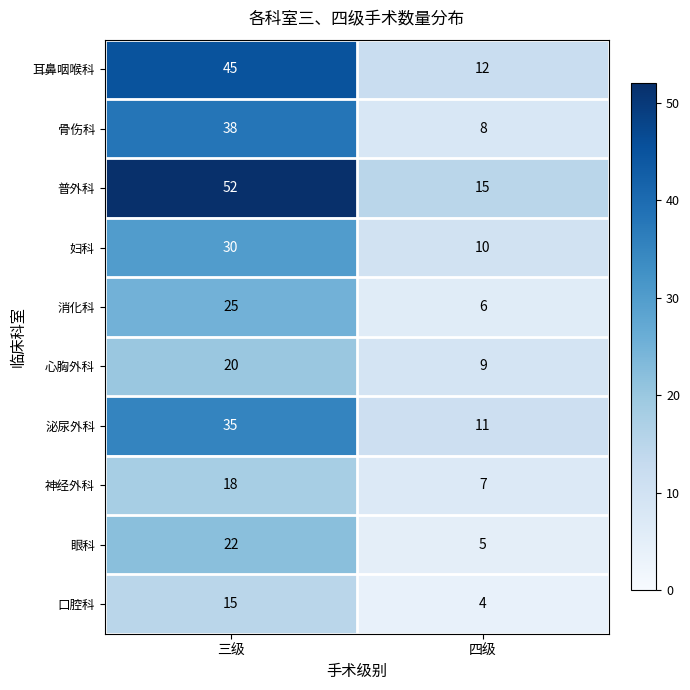

What is the difference between the 泌尿外科 values at 四级 and 三级?

24